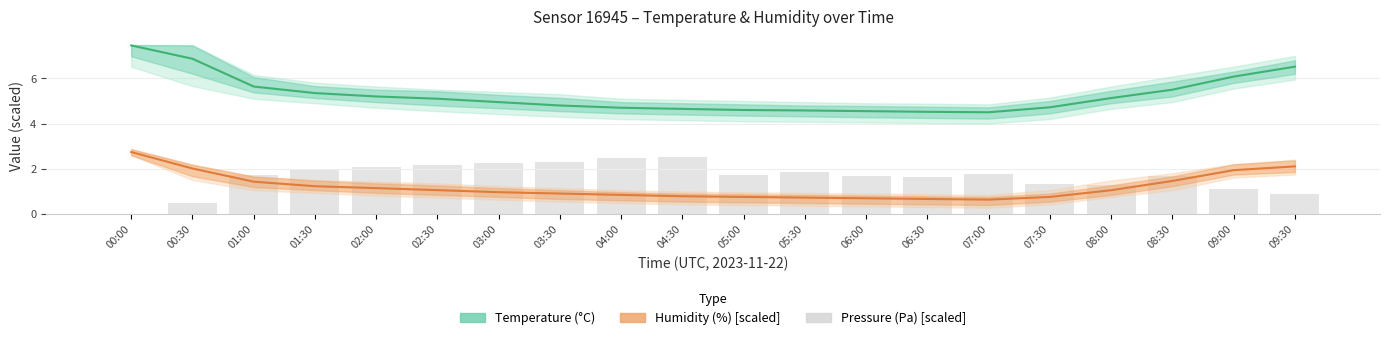

At how many categories does at least one series exceed 4?

20